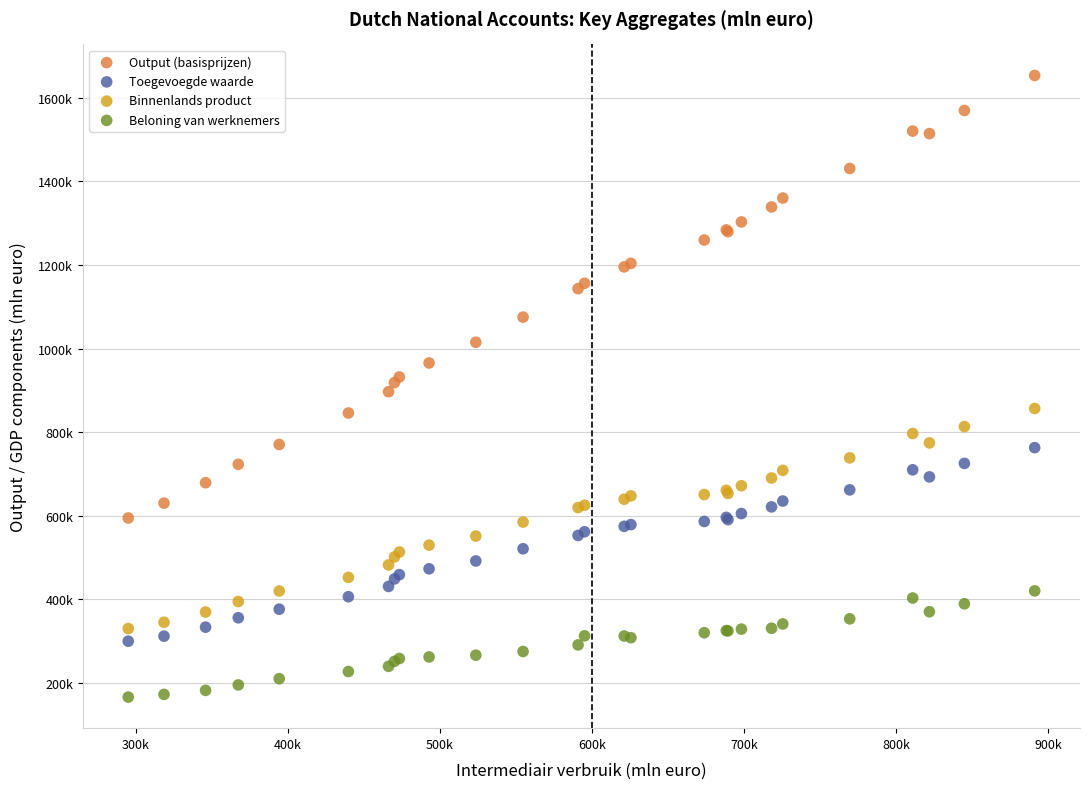

Which series has the widest spread of Y values?

Output (basisprijzen)